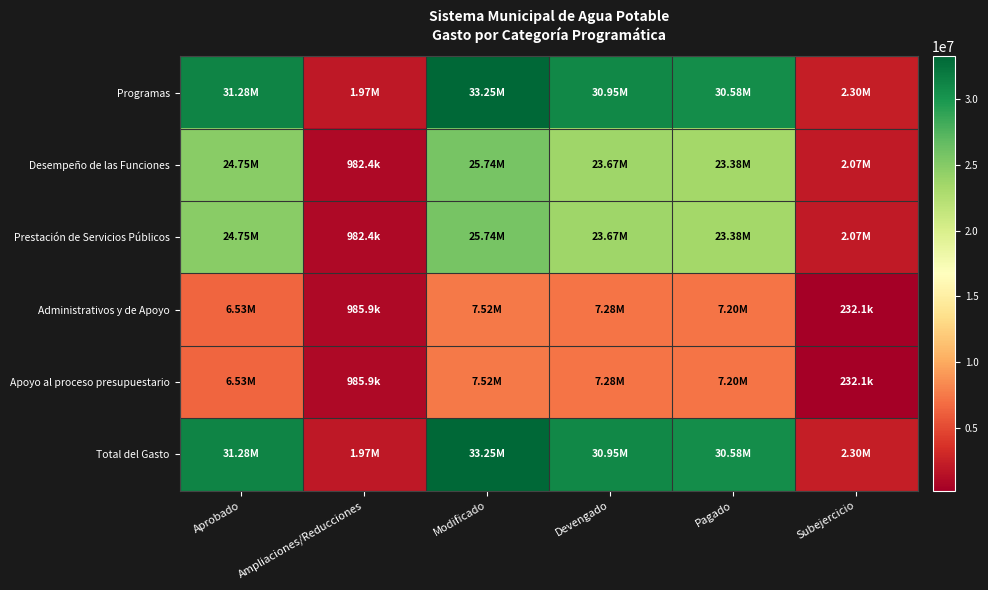

Count the number of data series in this chart.

6